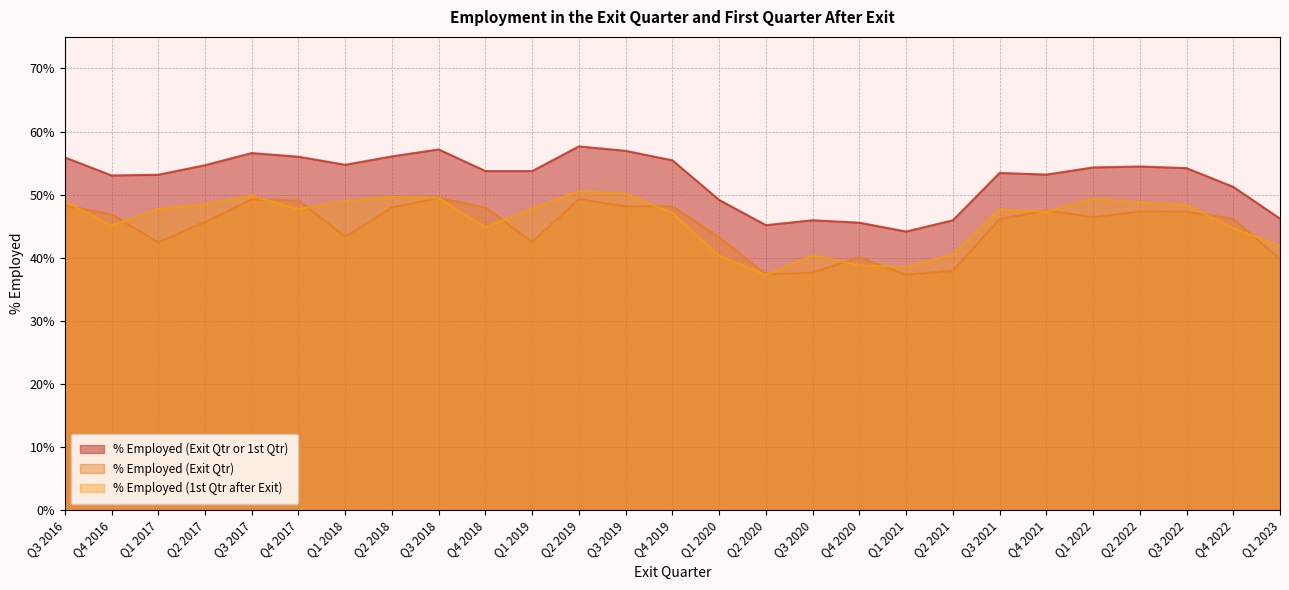

Does the chart have visible grid lines?

Yes